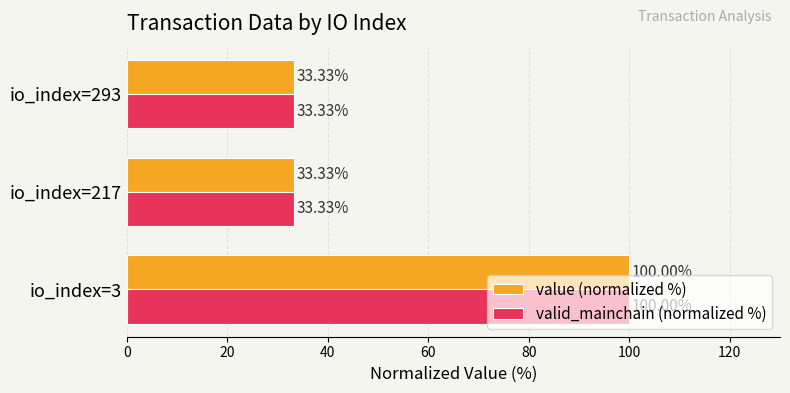

What are all the series names shown in the legend?

value (normalized %), valid_mainchain (normalized %)